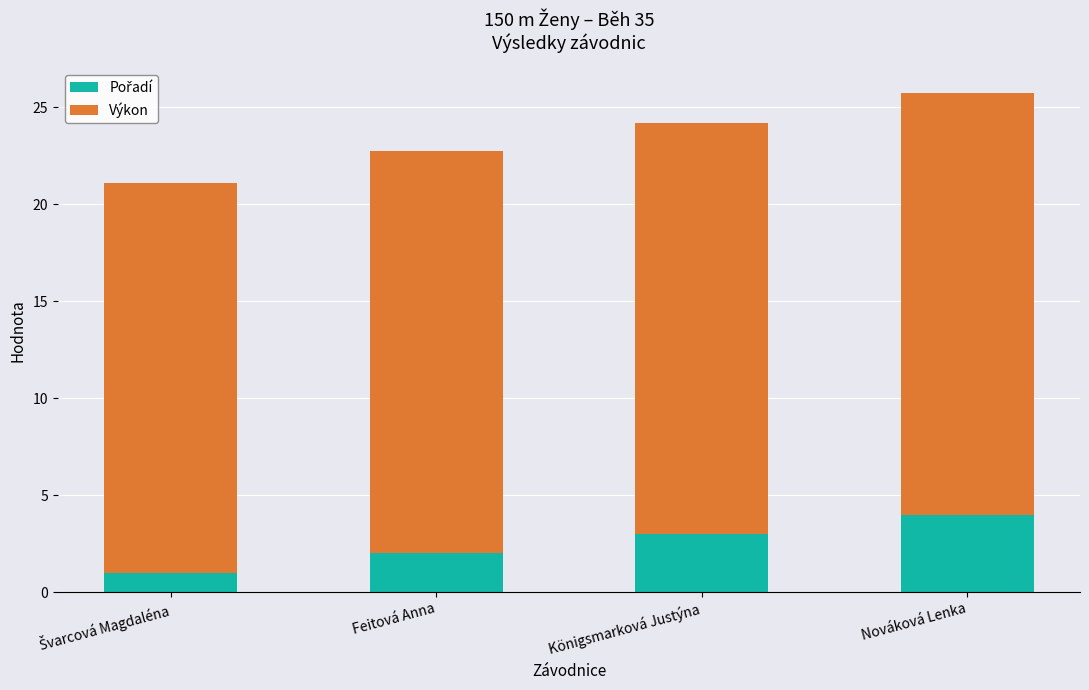

At which category is the sum across all series the highest?

Nováková Lenka